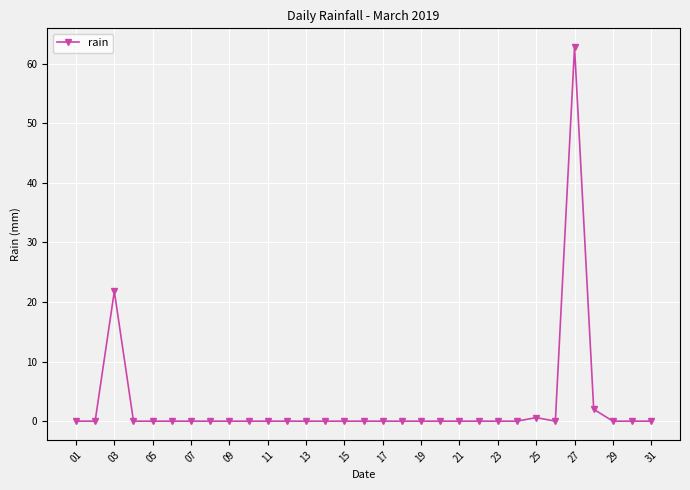

What is the average value?

2.8